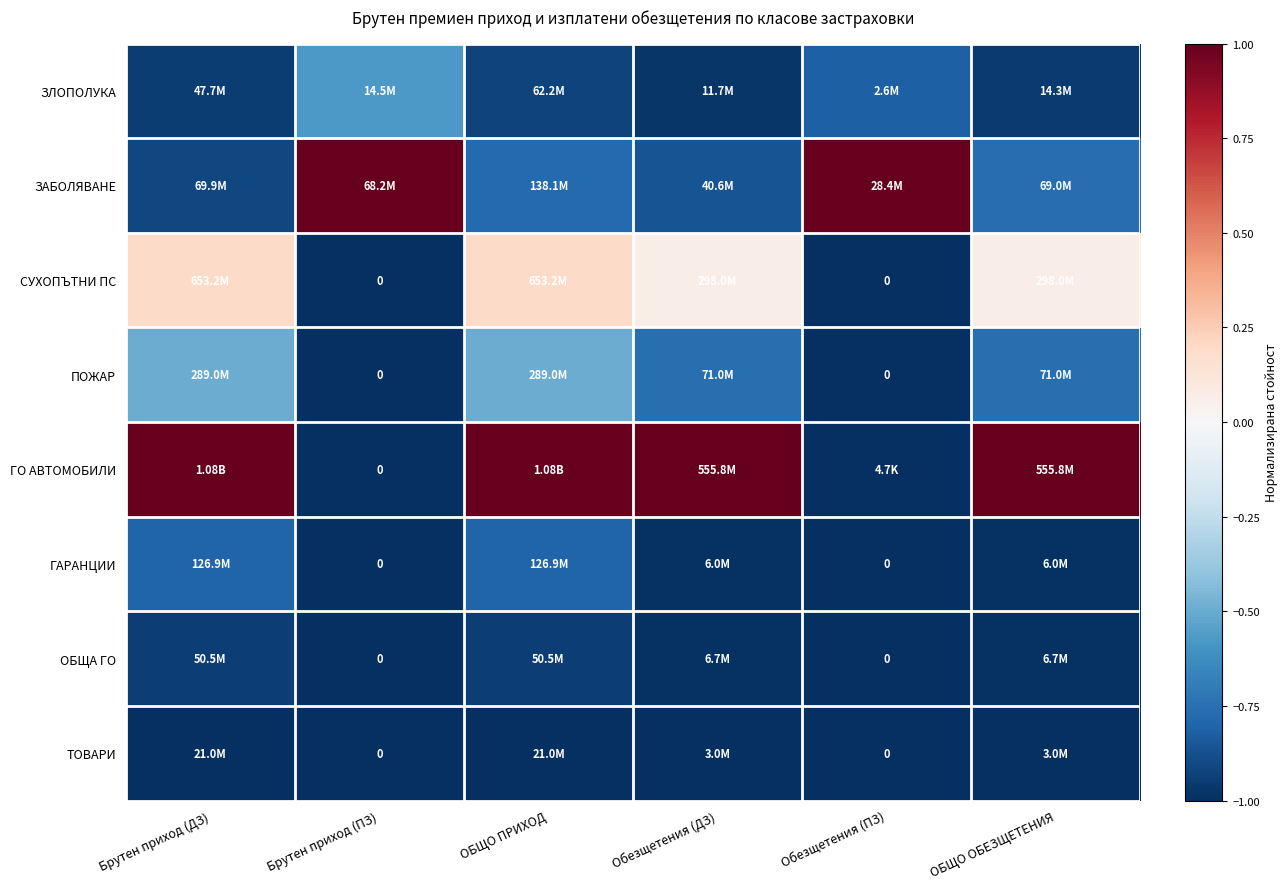

Between Брутен приход (ПЗ) and ОБЩО ПРИХОД, which series saw the biggest shift?

ГО АВТОМОБИЛИ